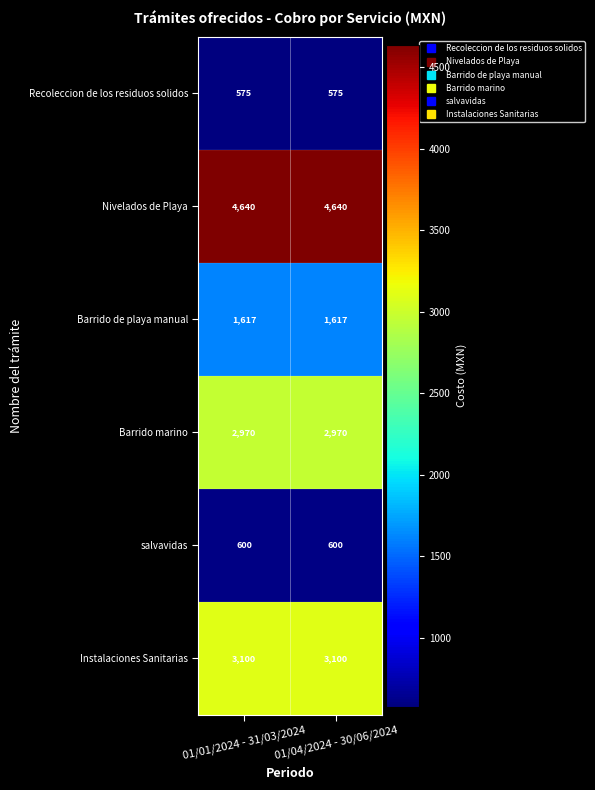

True or false: salvavidas has a value of 600 at 01/04/2024 - 30/06/2024.

True